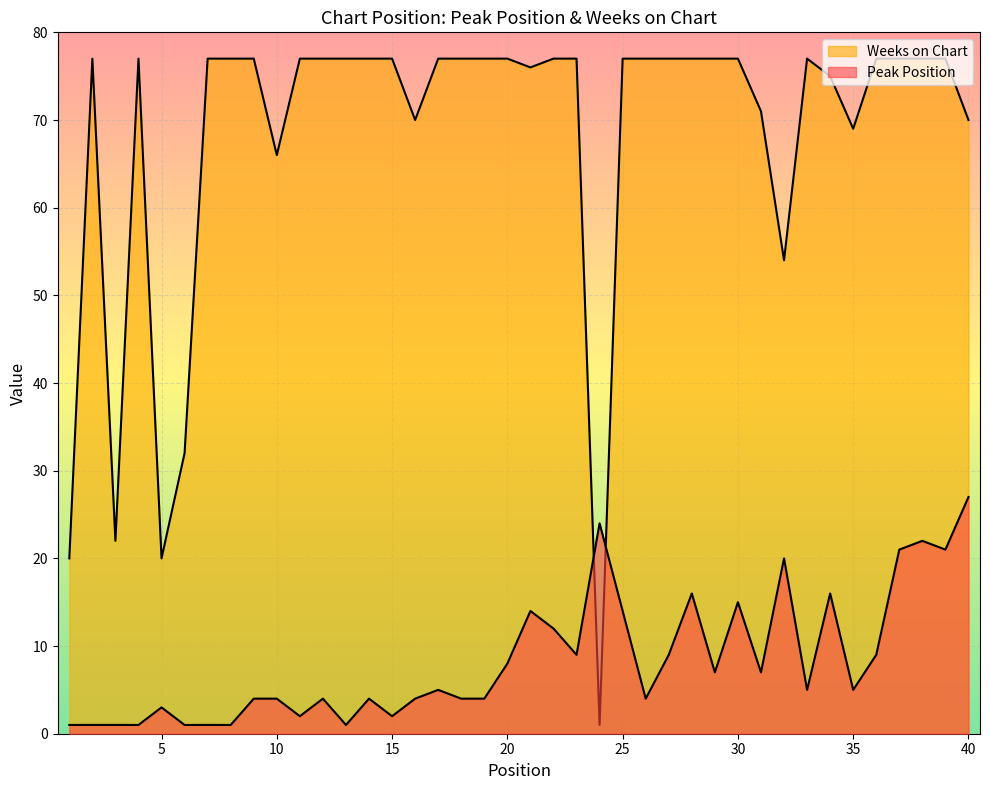

What is the total value across all series at 30?

92